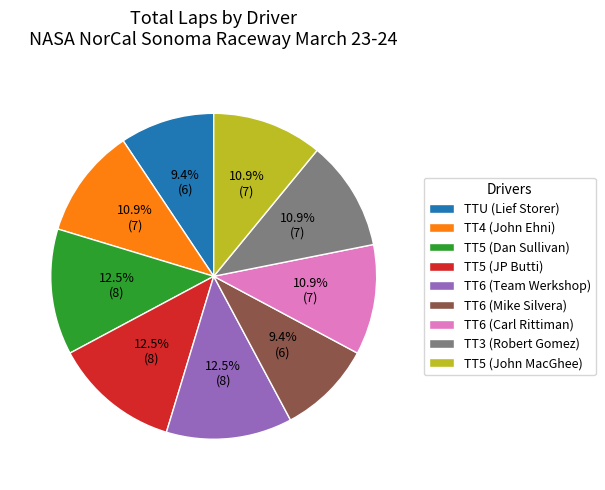

What is the ratio of the value at TT6 (Team Werkshop) to the value at TT5 (John MacGhee)?

1.1